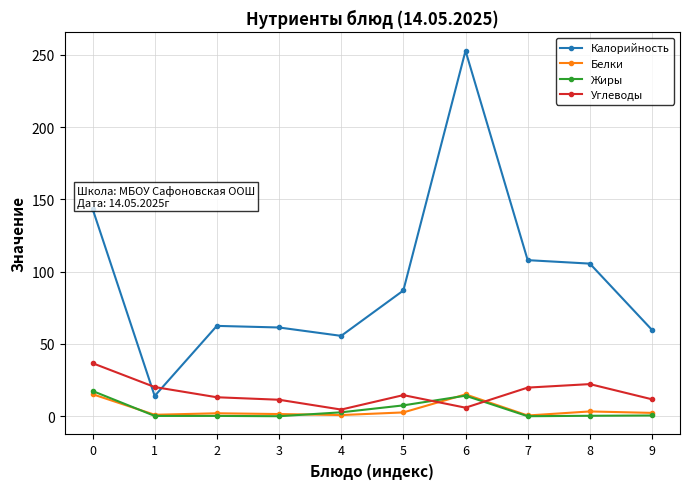

Is it true that Углеводы equals 4.6 at 4?

True